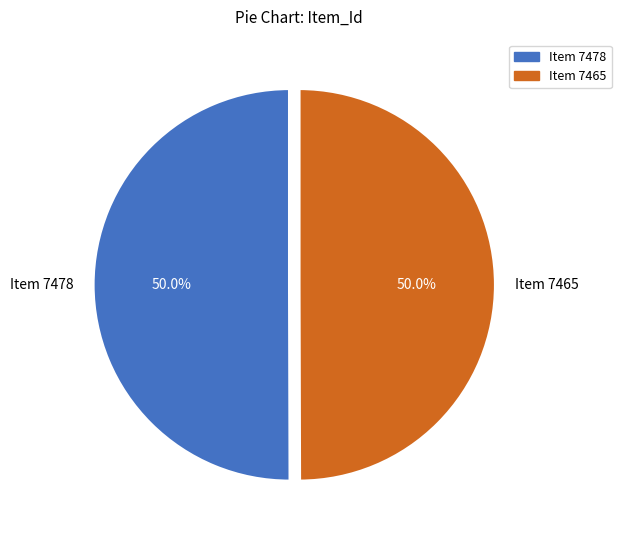

Combined, what portion of the pie is Item 7465 and Item 7478?

100.0%